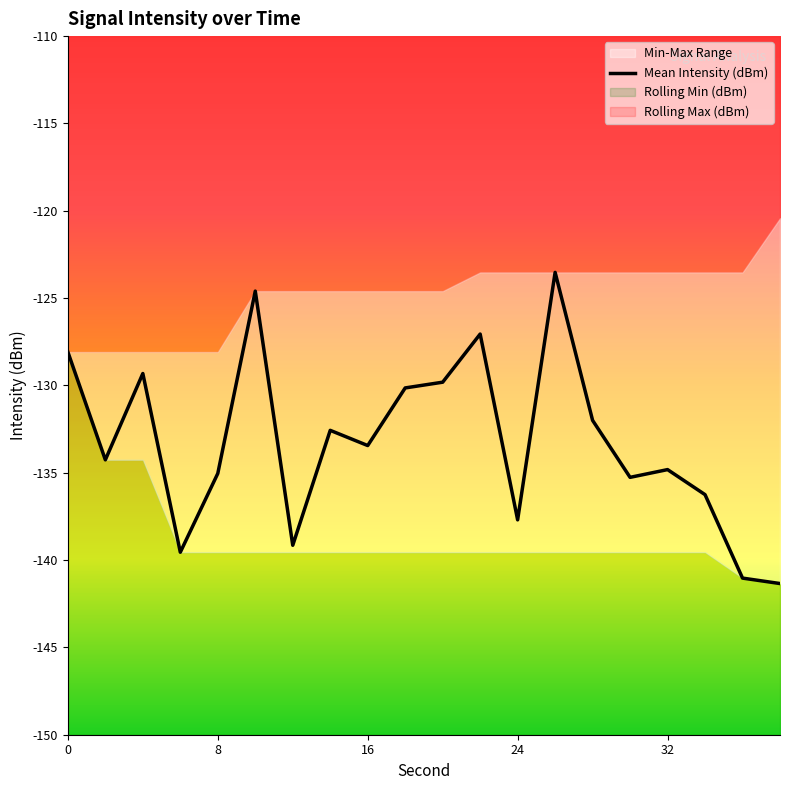

Is it true that Mean Intensity (dBm) equals -137.7 at 24?

True